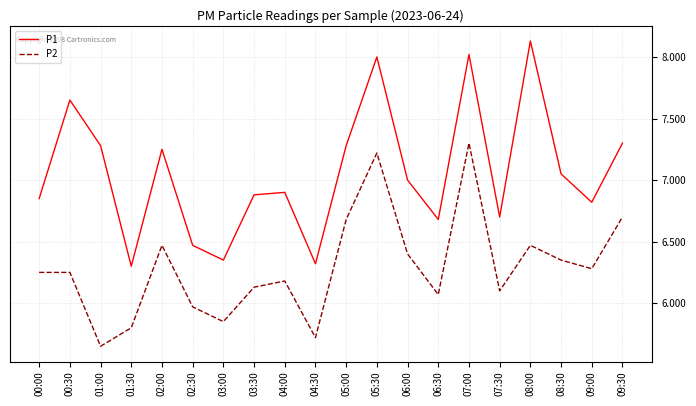

List the series in order of their peak value, lowest first.

P2, P1